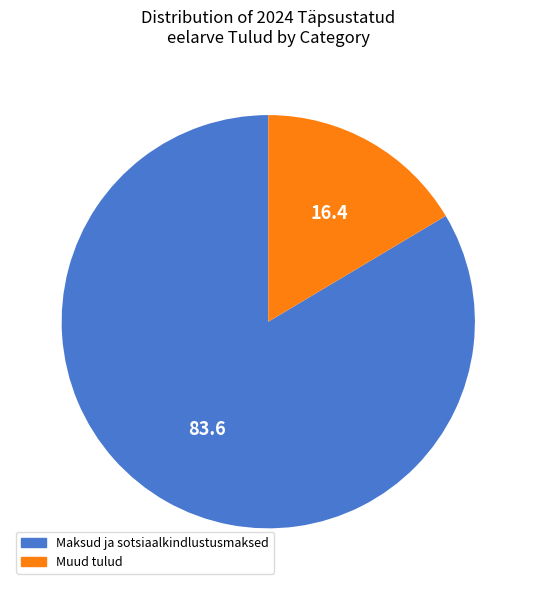

What is the largest slice in the pie chart?

Maksud ja sotsiaalkindlustusmaksed